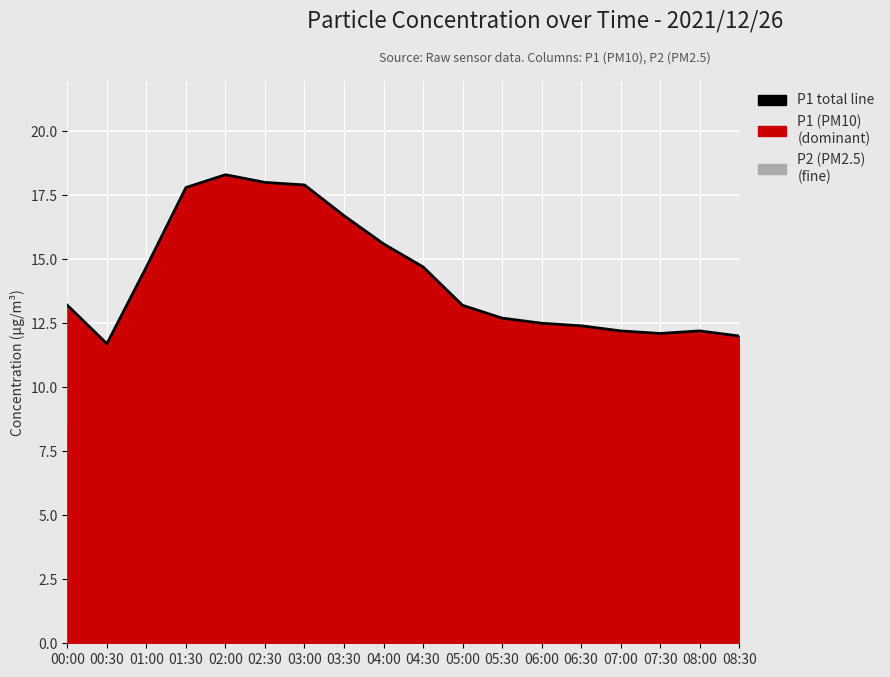

Count the number of values greater than 13.

10